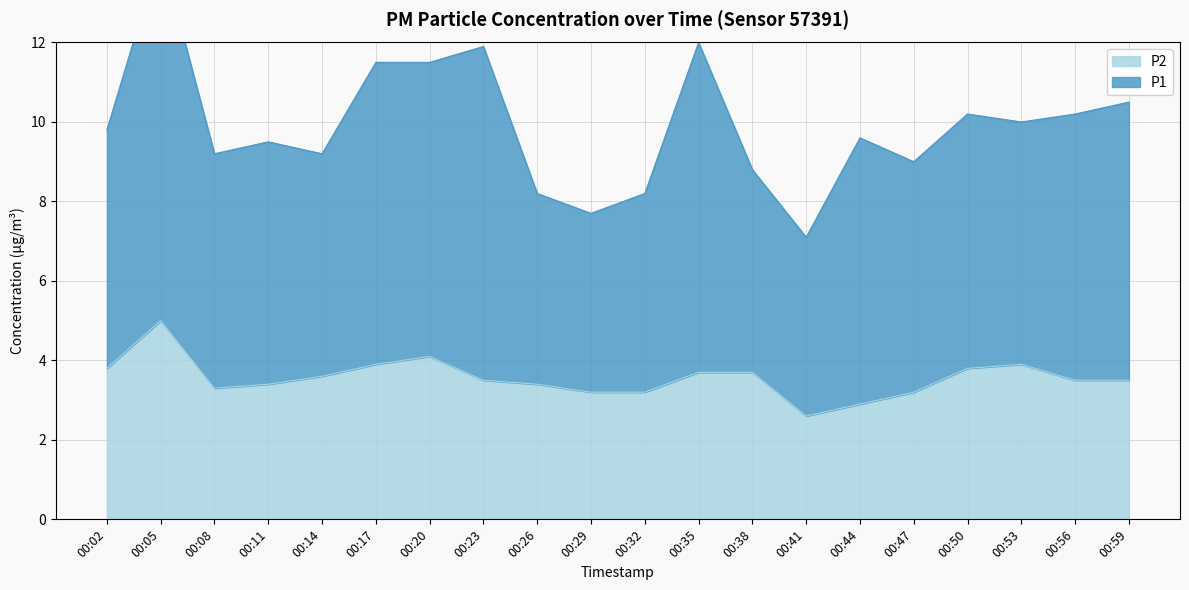

Which category has the lowest value across all series?

00:41